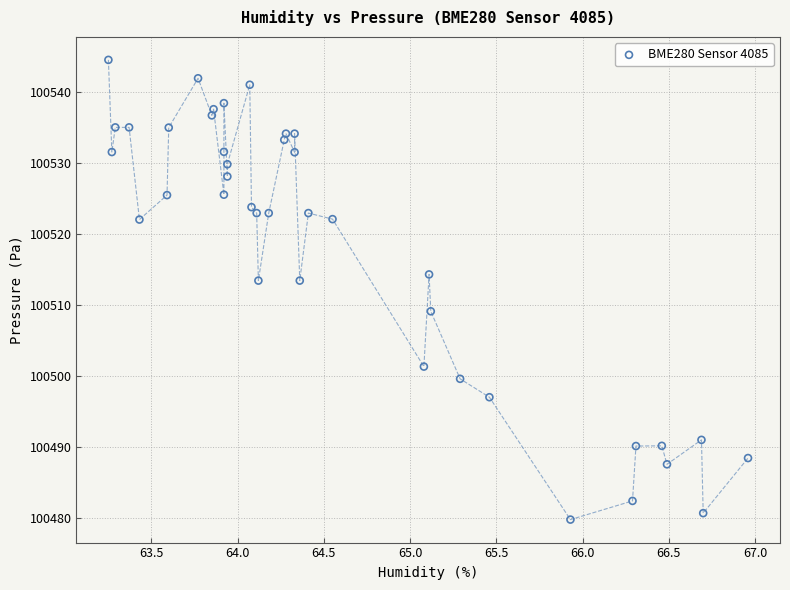

What is the range of X values (max minus min)?

3.7